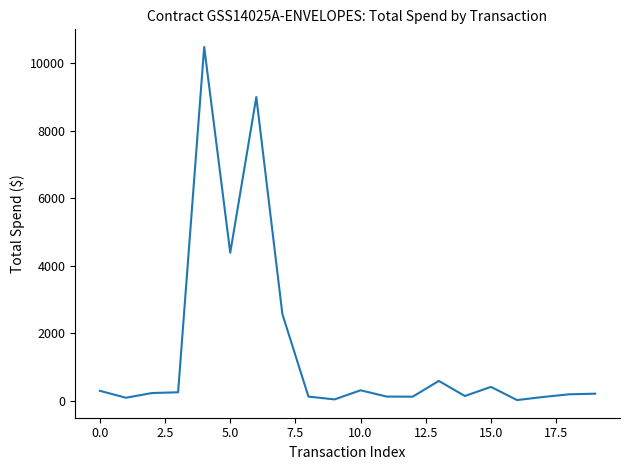

What is the maximum value shown in the chart?

10476.0